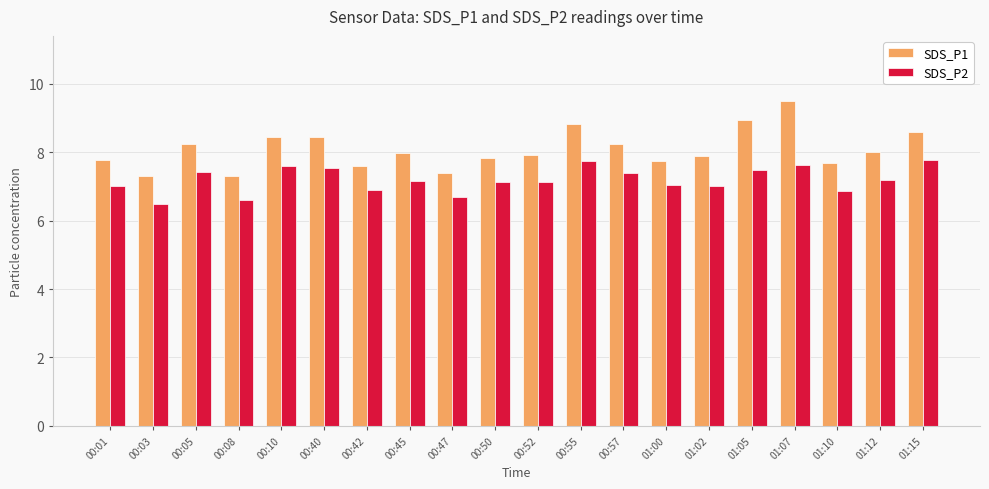

Read the SDS_P1 value at 00:47.

7.4